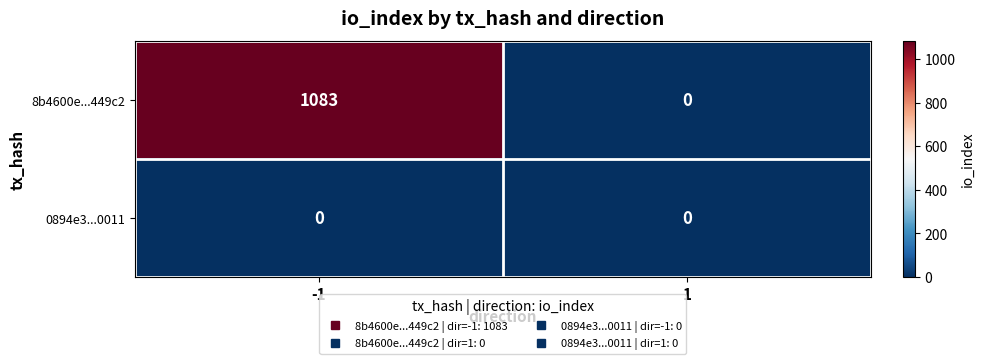

Reading left to right, list all the values displayed in this chart.

8b4600e...449c2: -1=1083	1=0
0894e3...0011: -1=0	1=0